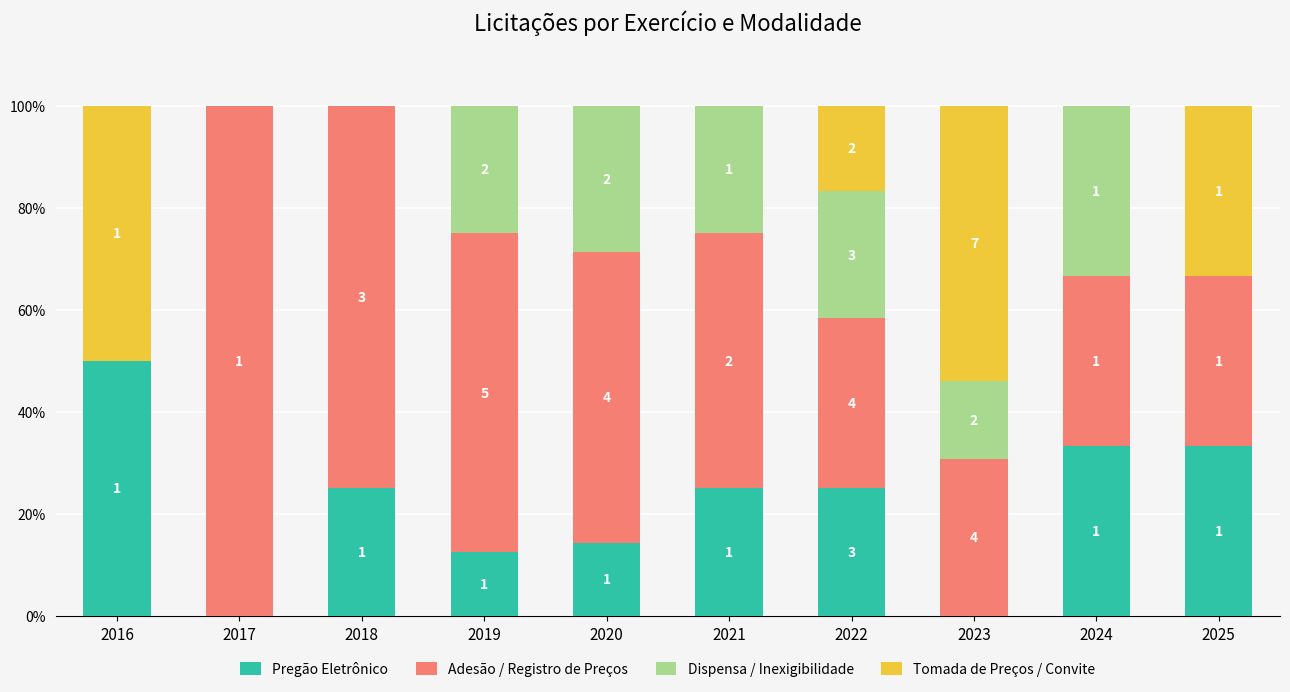

What are all the series names shown in the legend?

Pregão Eletrônico, Adesão / Registro de Preços, Dispensa / Inexigibilidade, Tomada de Preços / Convite